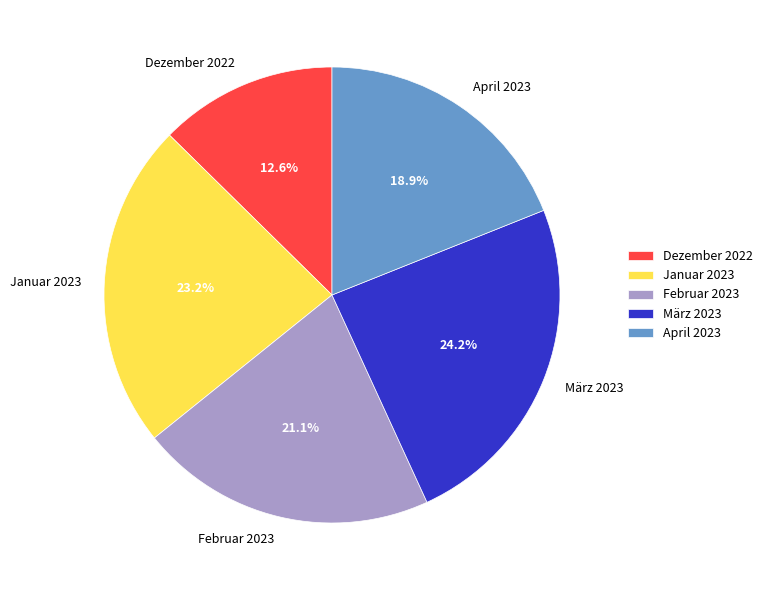

How many segments does this pie chart have?

5